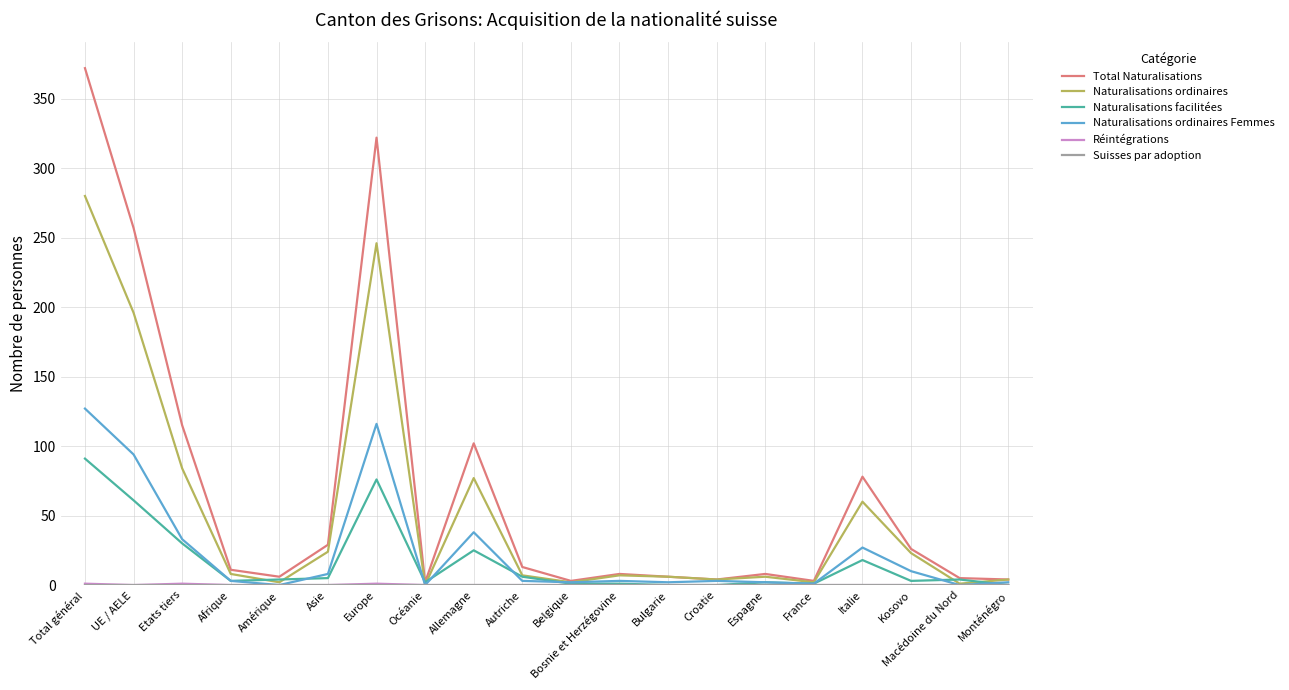

What is the sum of the Total Naturalisations values at Total général and Allemagne?

474